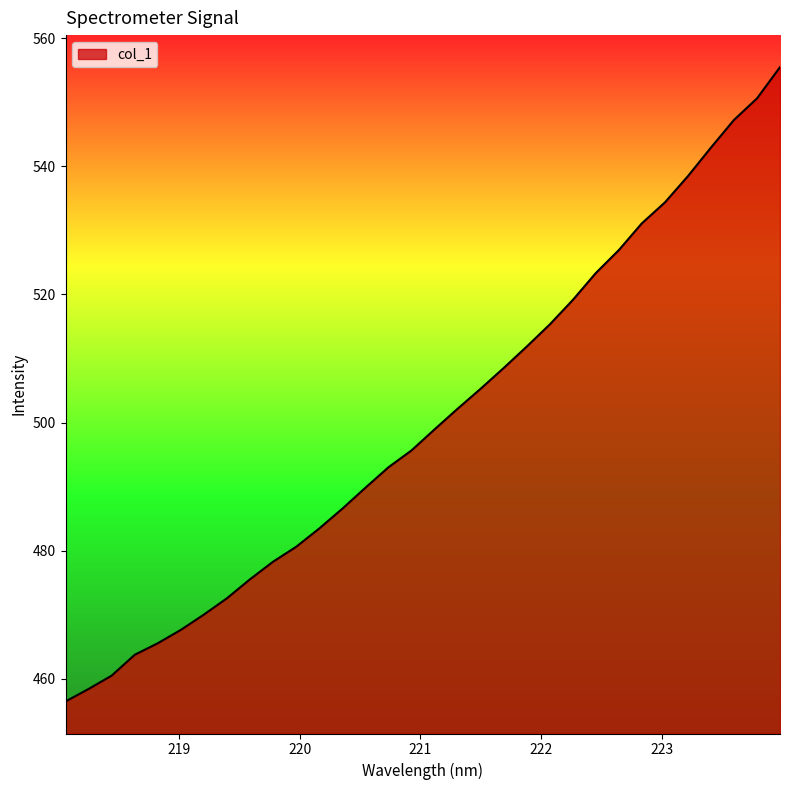

What is the difference between the maximum and minimum values?

99.0